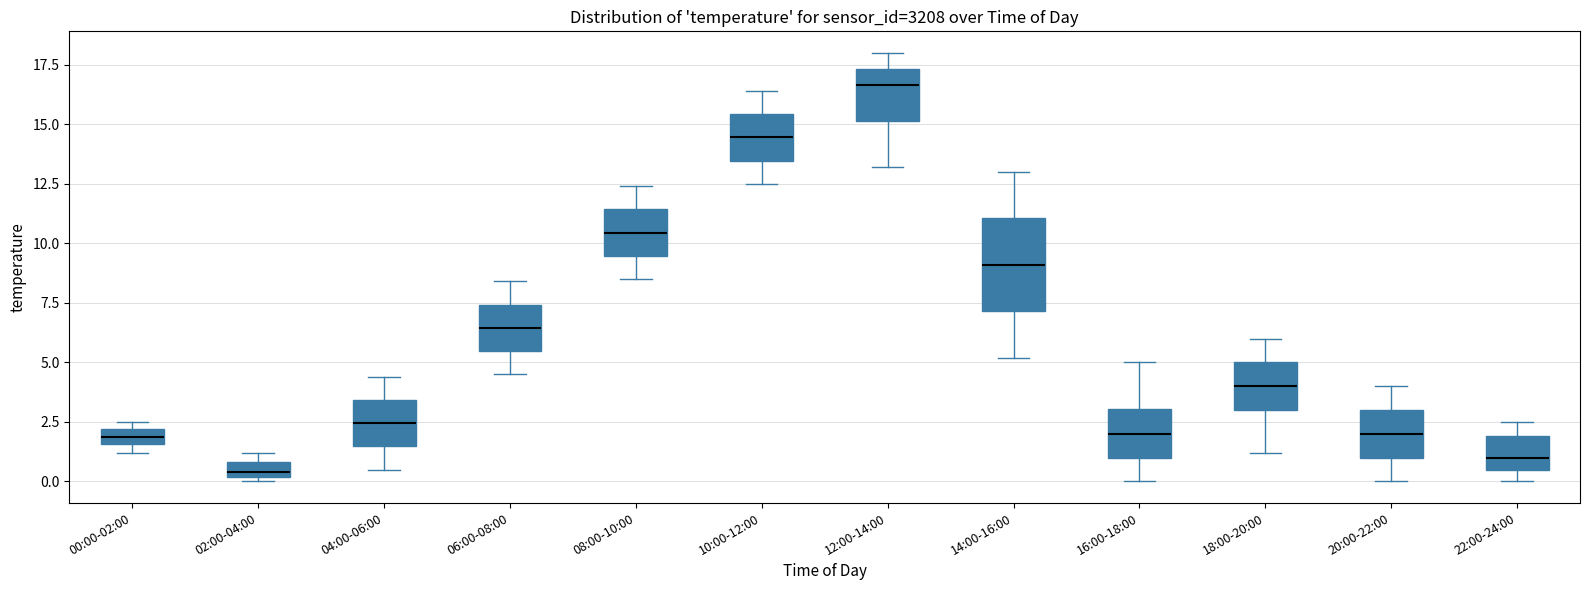

Where does the lower whisker of the box for 18:00-20:00 end on the y-axis? The values are not printed on the chart, so give them approximately, as read against the axis.

1.0